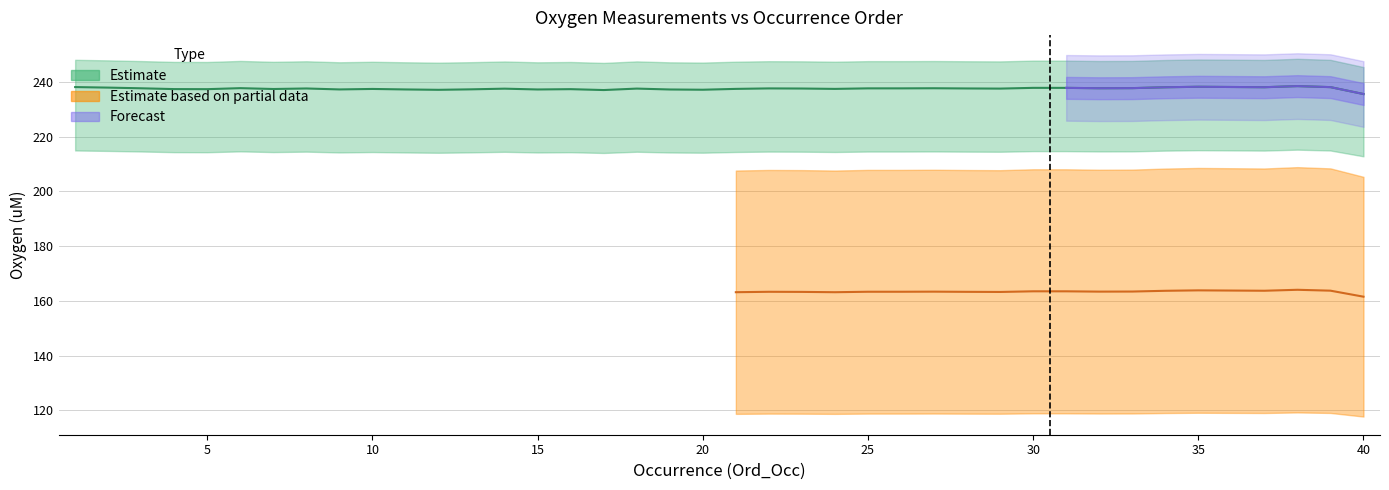

True or false: Ox1uM_StaCorr and Ox1uM_CruiseCorr intersect in this chart.

False